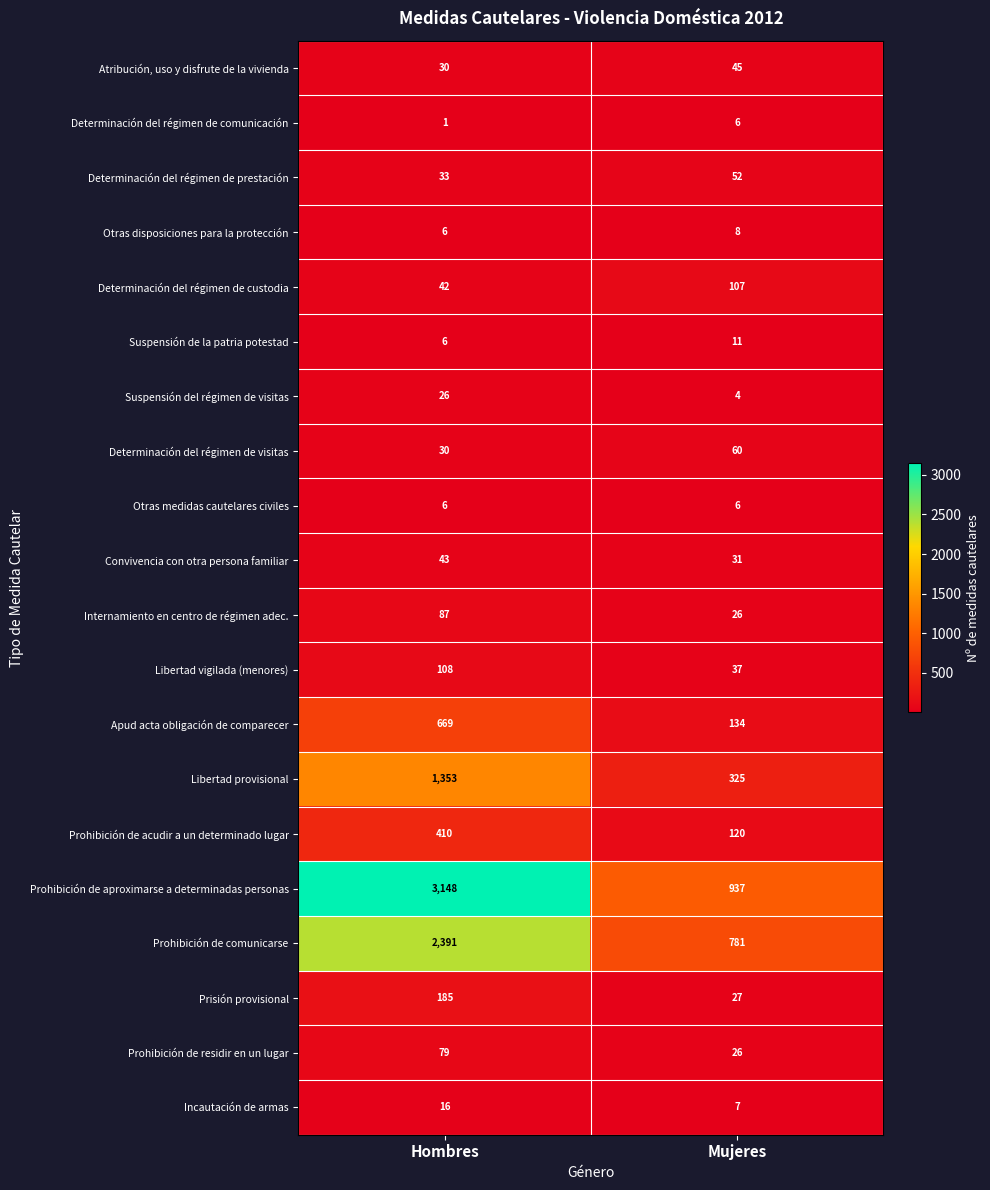

What is the difference between the maximum and minimum values in the Internamiento en centro de régimen adec. series?

61